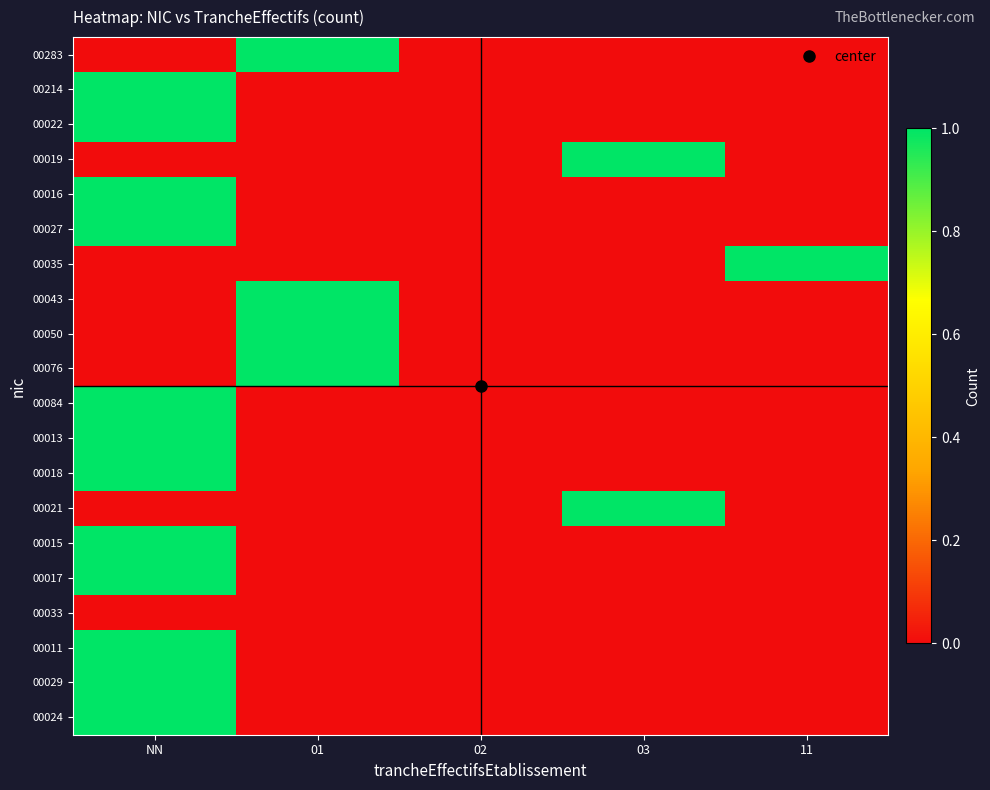

What is the spread (max minus min) of values at 11?

1